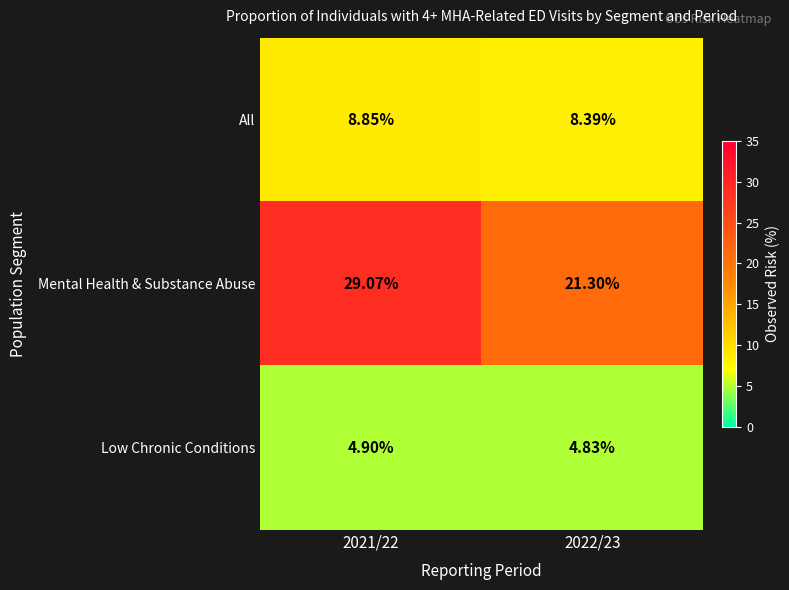

Is the value of Low Chronic Conditions at 2021/22 greater than the value of All at 2022/23?

No